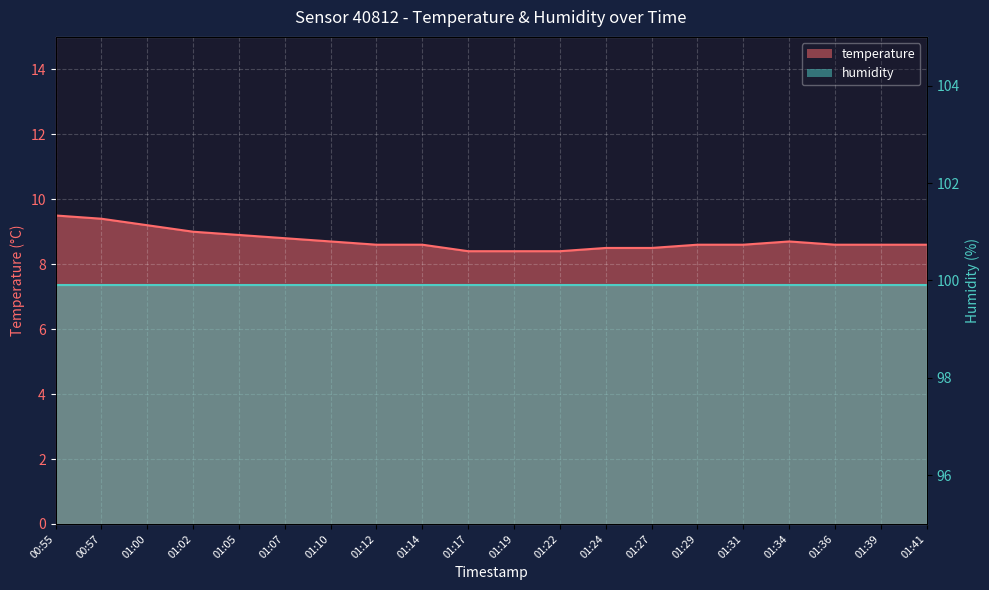

What is the label of the 7th point from the right?

01:27